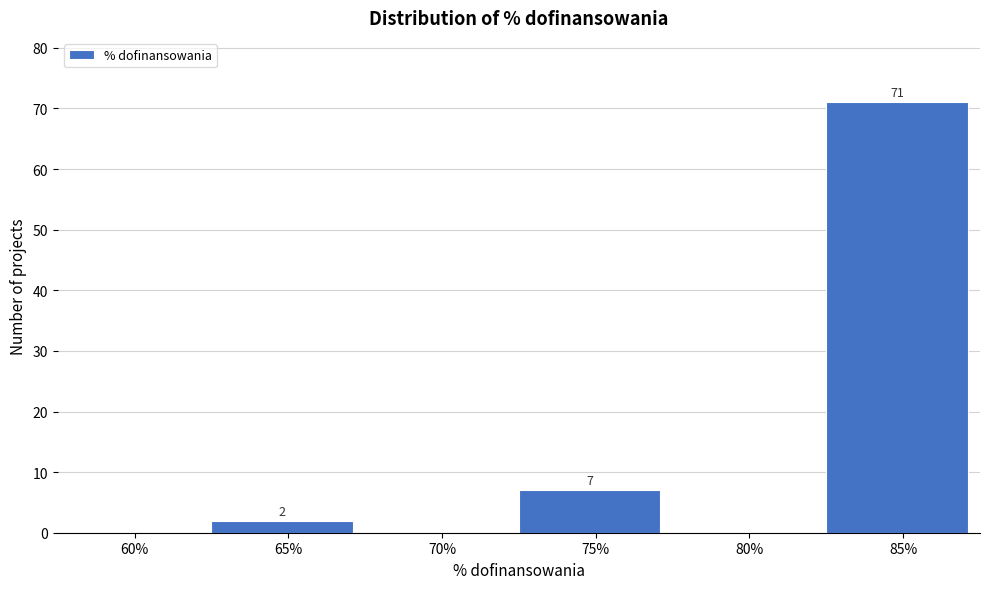

Reading right to left, list all the values displayed in this chart.

85%=71	80%=0	75%=7	70%=0	65%=2	60%=0